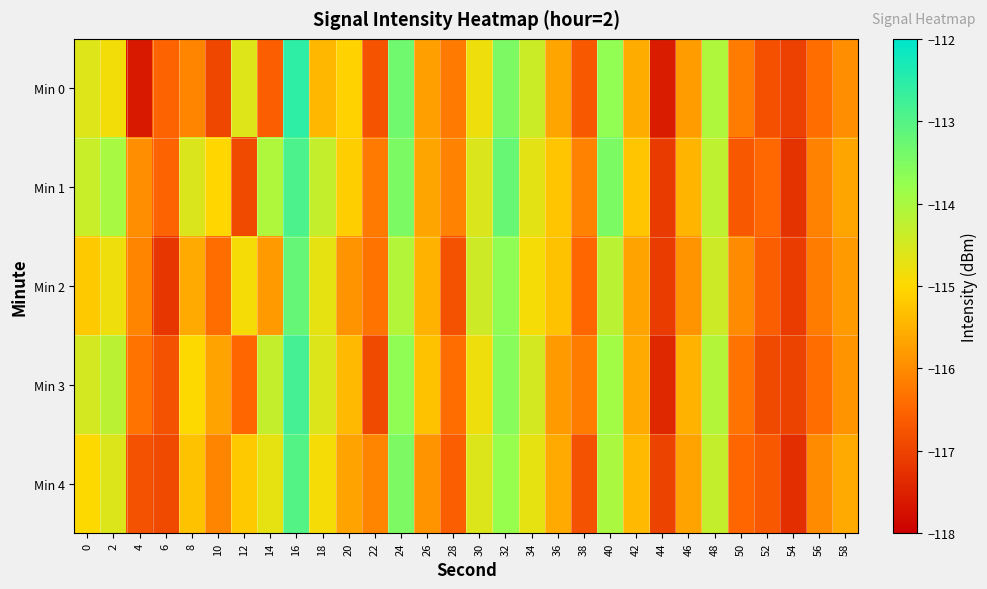

What is the difference between the highest and lowest values at 8?

1.5